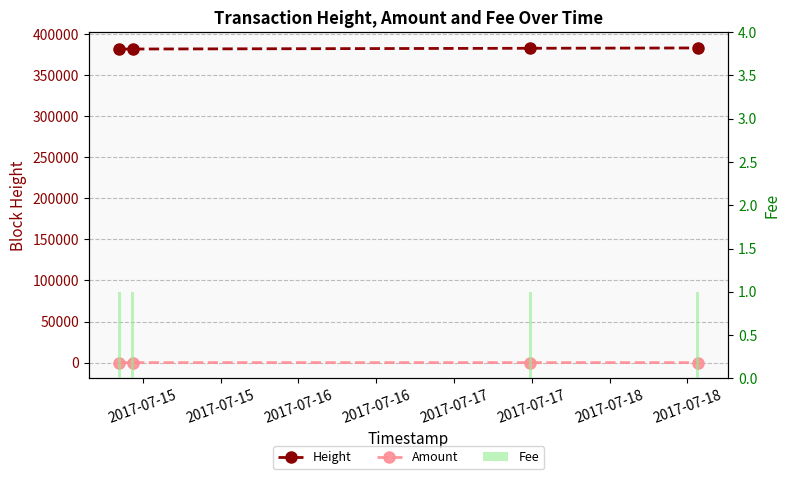

True or false: Amount has a value of 11 at 2017-07-15.

True